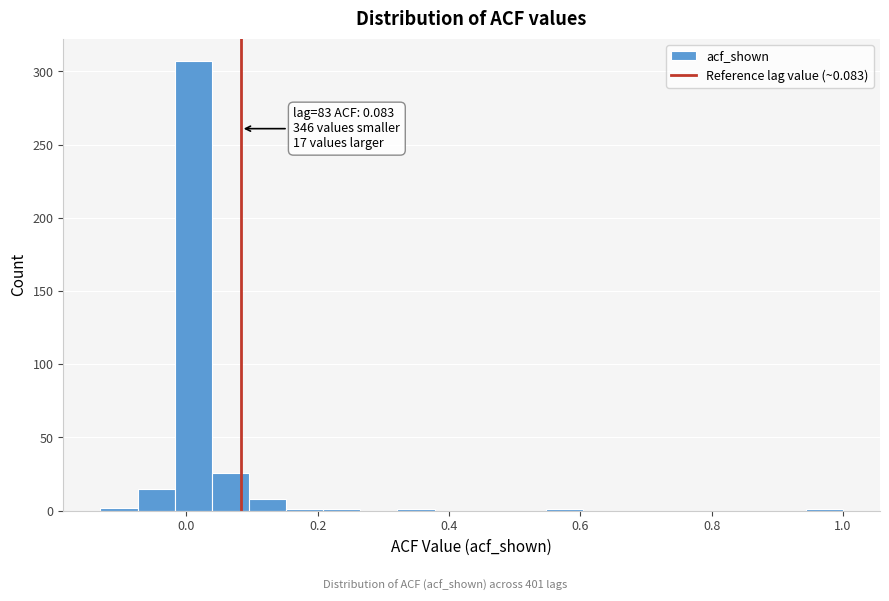

Read against the x-axis, roughly where is the centre of the tallest bar?

0.02